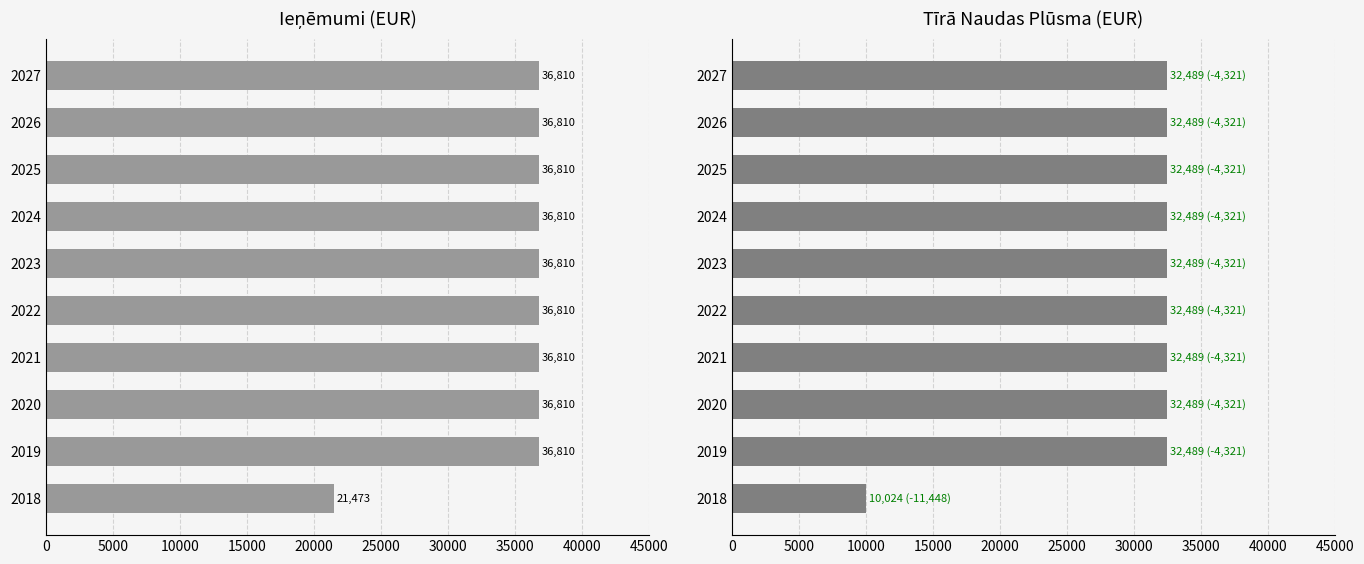

Rank the series by their average value, from highest to lowest.

IEŅĒMUMI, TĪRĀ NAUDAS PLŪSMA